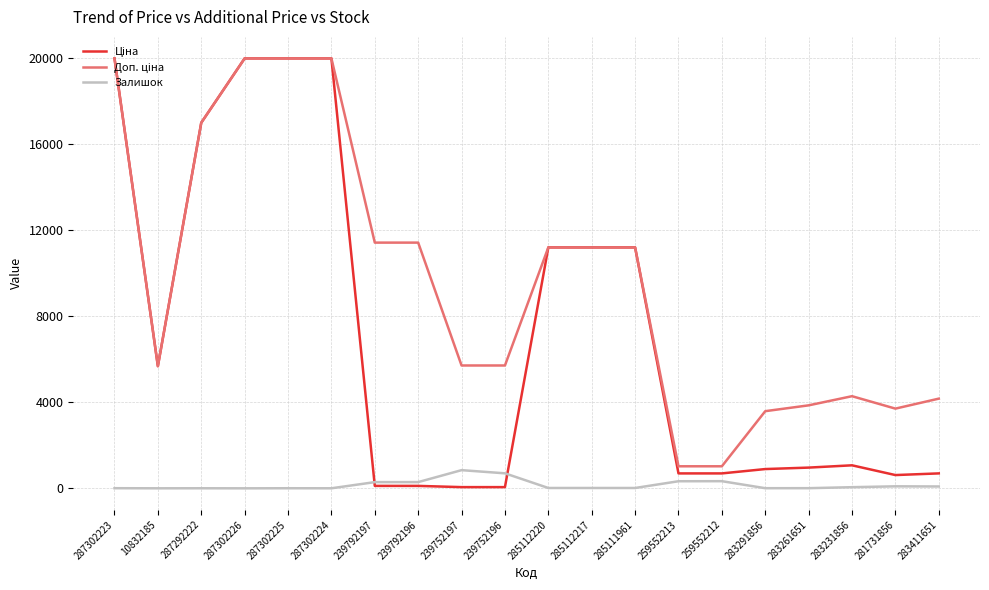

What is the greatest value displayed?

19964.2